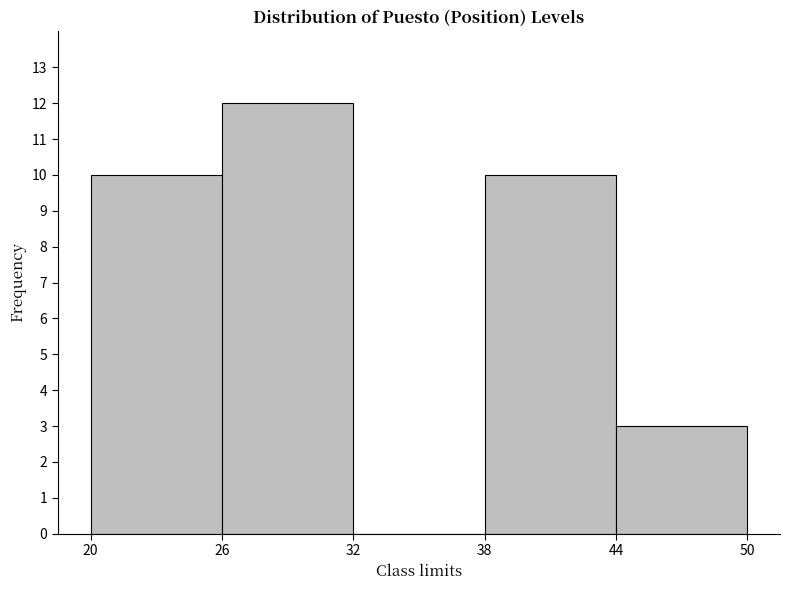

Over which range of the x-axis is the bar tallest?

26 to 32